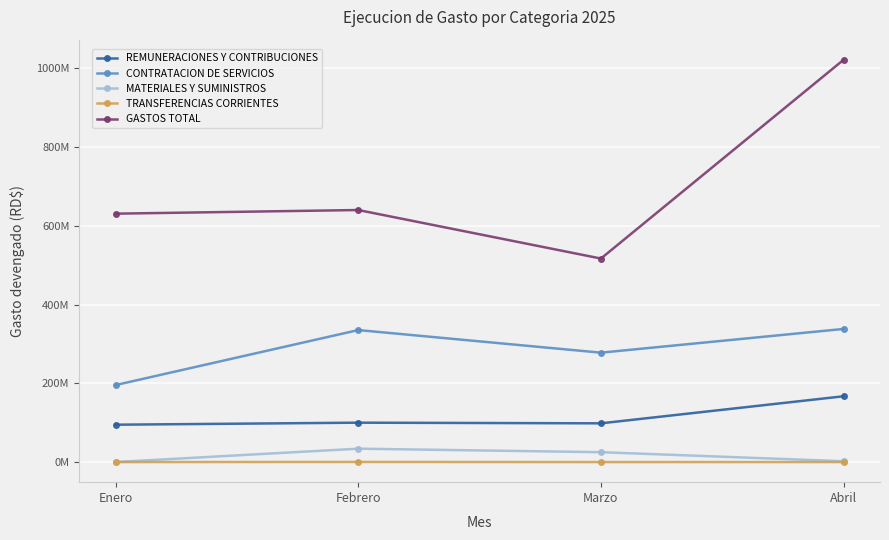

Which series has the widest spread of values?

GASTOS TOTAL